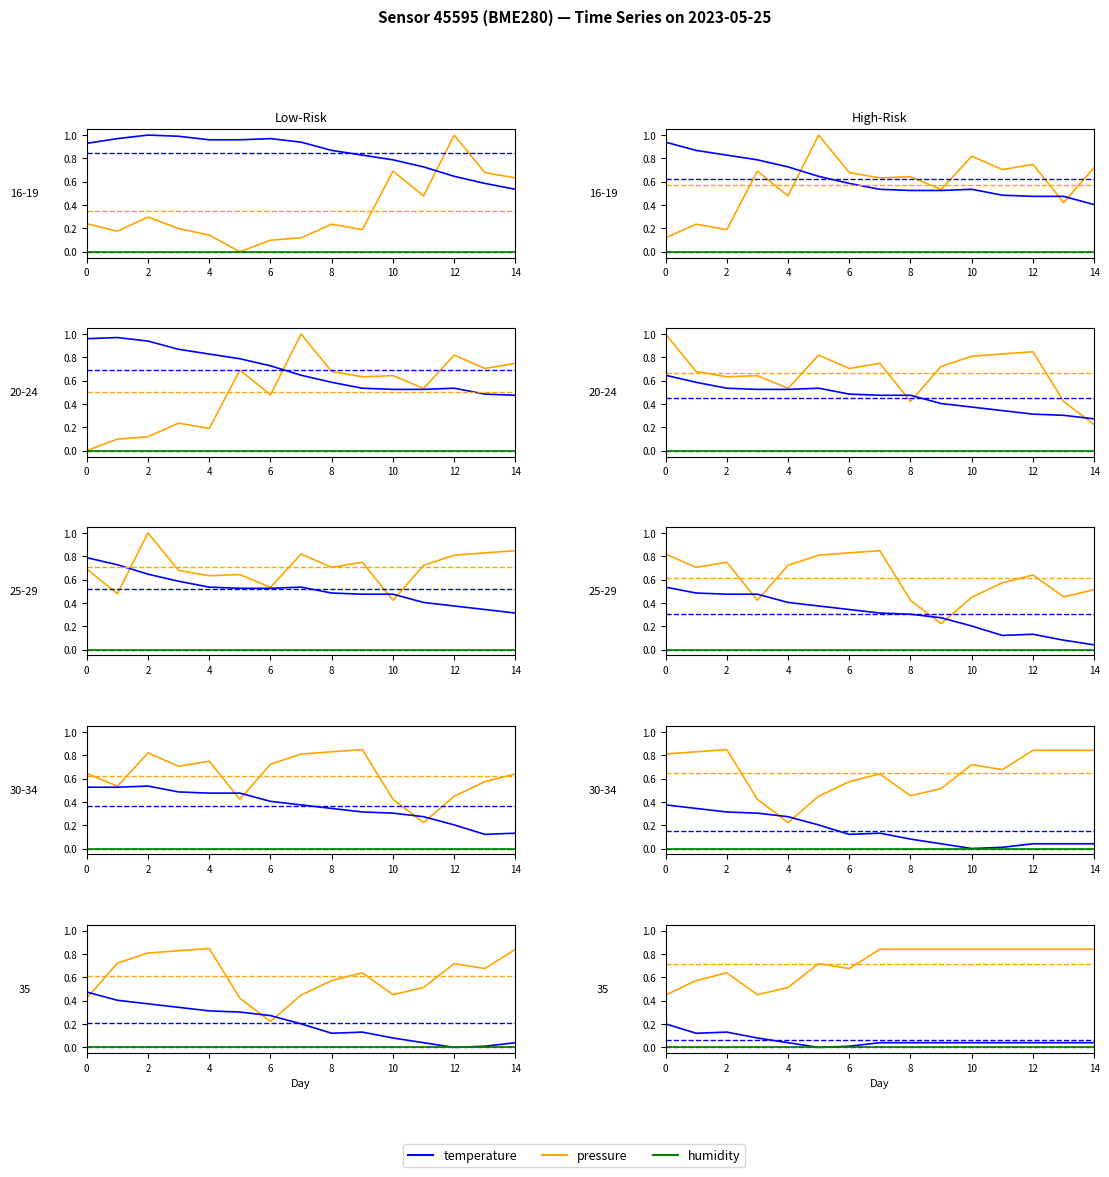

What is the maximum value for pressure?

0.8